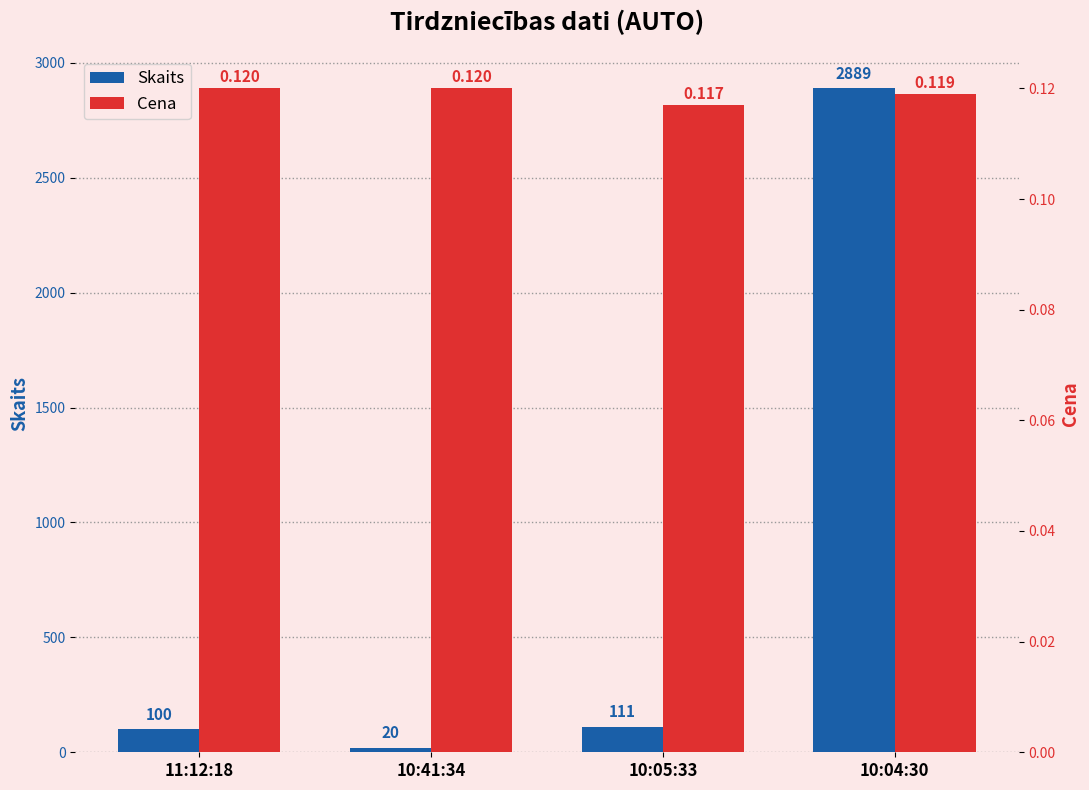

Which has a higher value, 11:12:18 or 10:41:34?

11:12:18